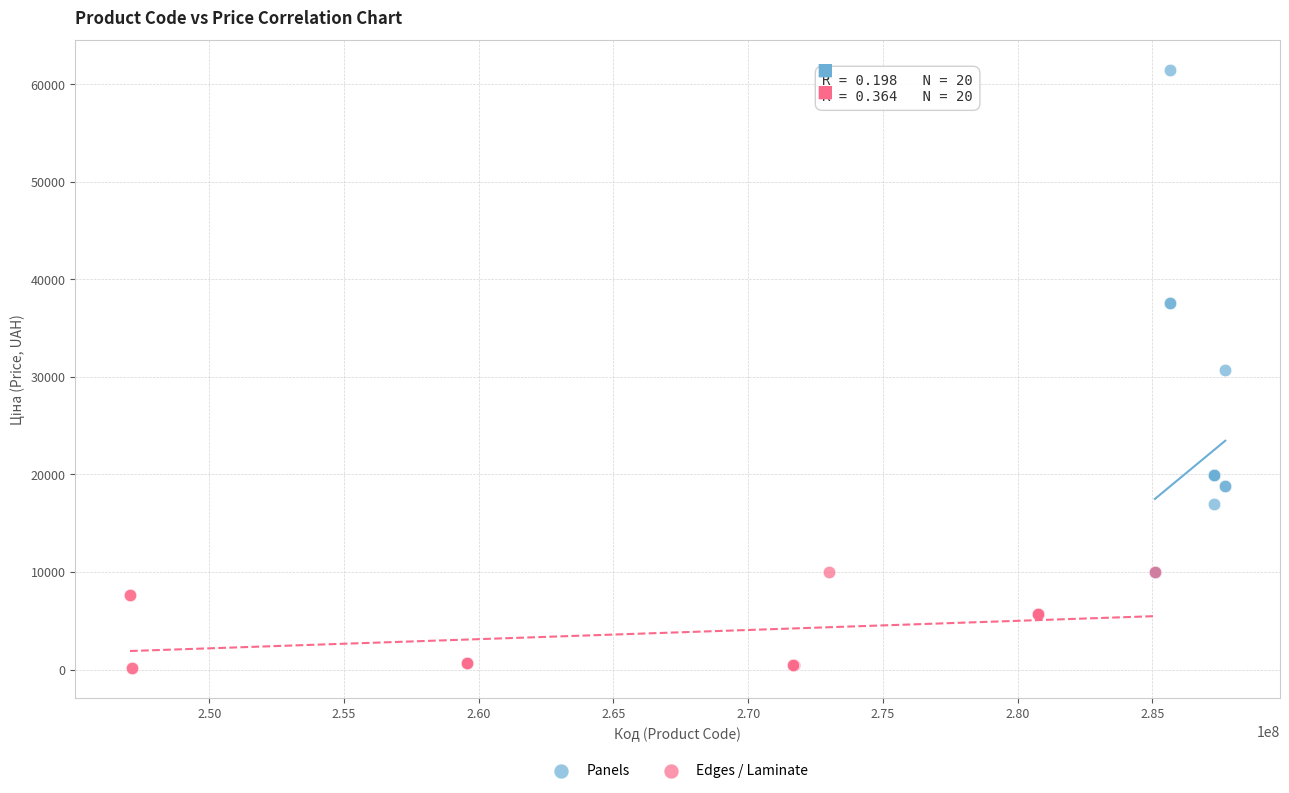

Which series has the widest spread of Y values?

Panels